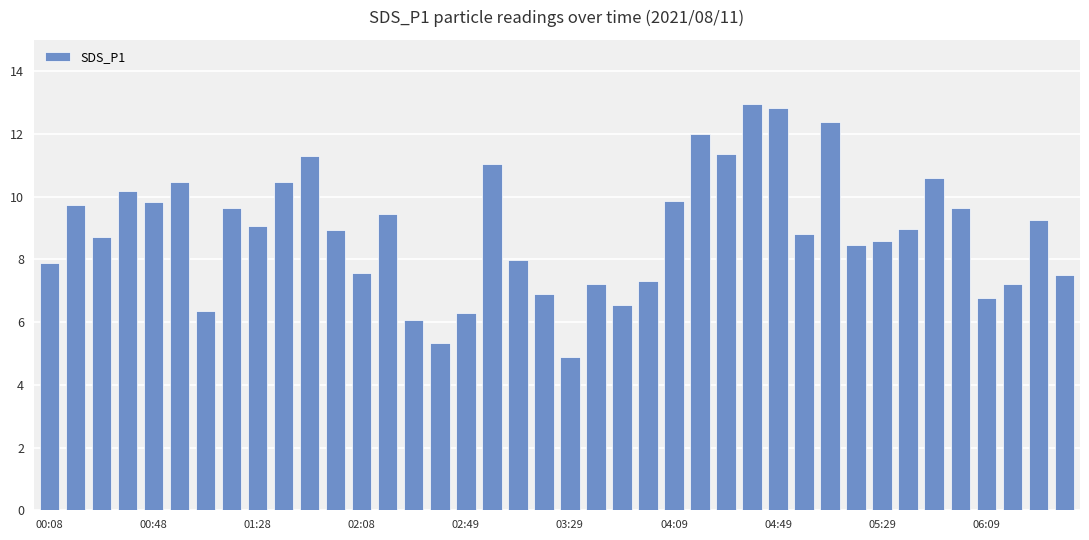

What is the value of the 37th bar from the left?

6.8